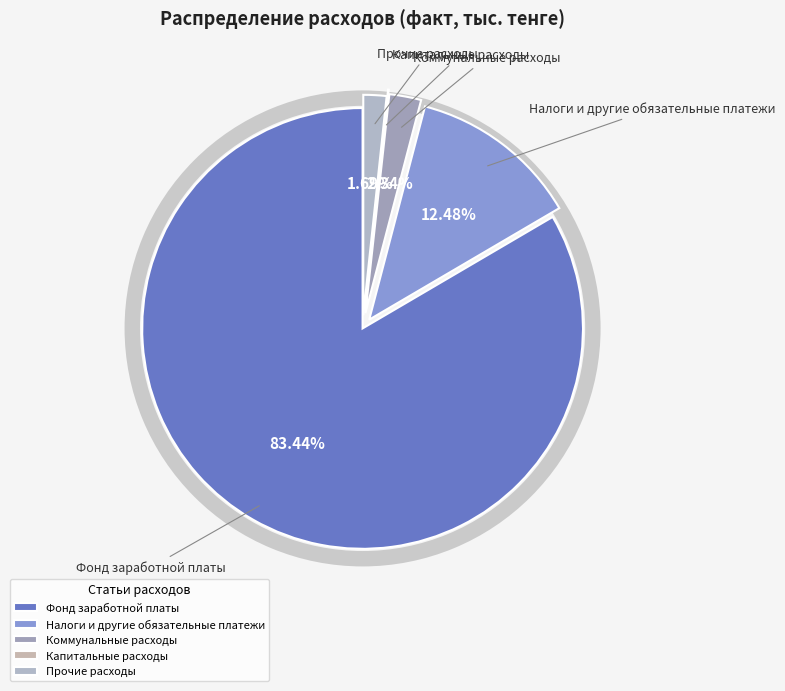

True or false: Налоги и другие обязательные платежи accounts for 12% of the total.

True